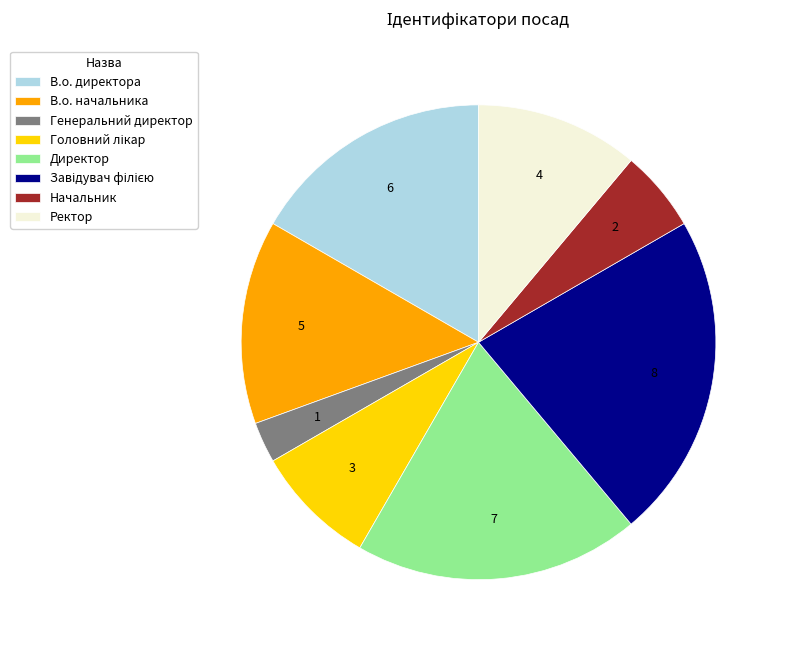

The Ректор slice represents 1% of the pie. True or false?

False